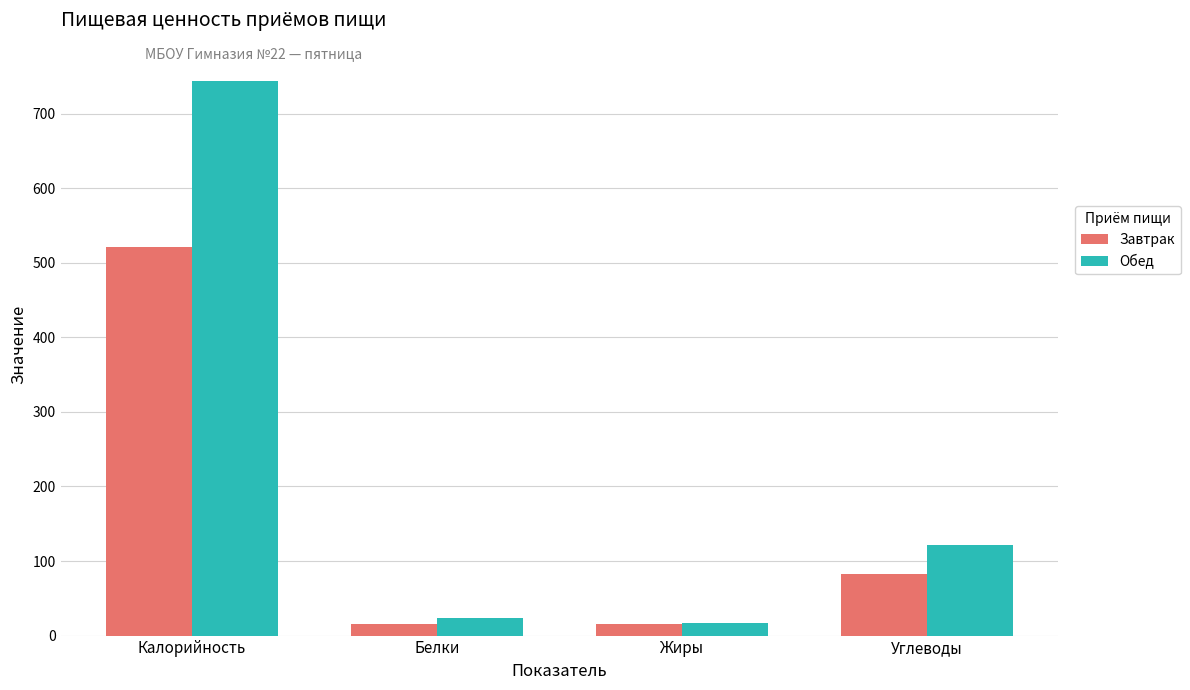

Which series has the widest spread of values?

Обед